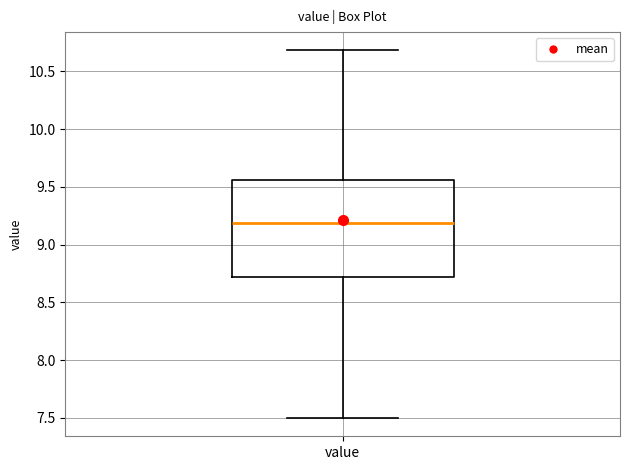

Transcribe this box plot: give where the median line is, the range the box spans, and where the two whiskers end, as read against the y-axis. The values are not printed on the chart, so give them approximately, as read against the axis.

median 9.20, box 8.70 to 9.55, whiskers 7.50 to 10.70